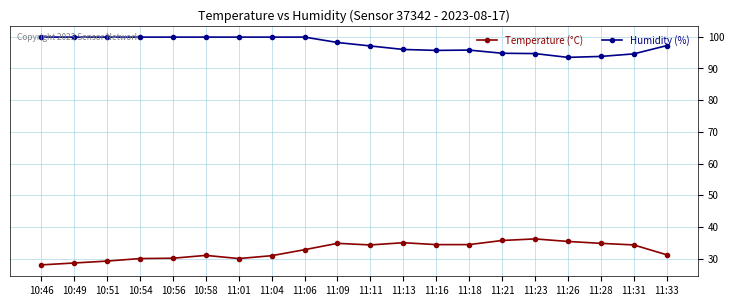

Is the value of Humidity (%) at 11:33 greater than the value of Temperature (°C) at 10:51?

Yes